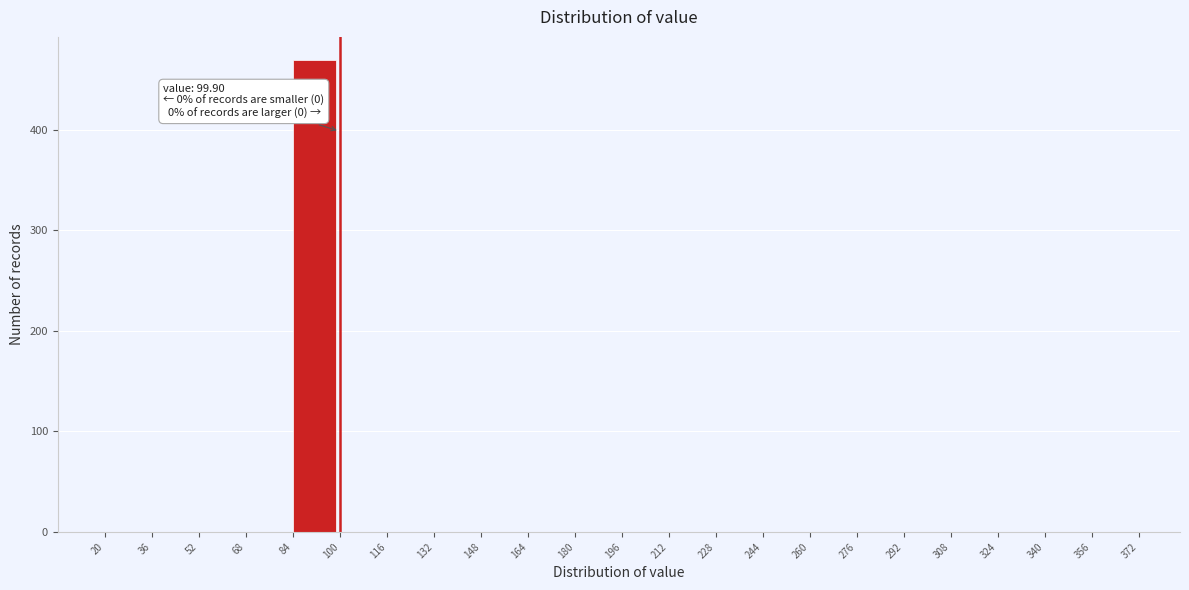

Over which range of the x-axis is the bar tallest?

84 to 100